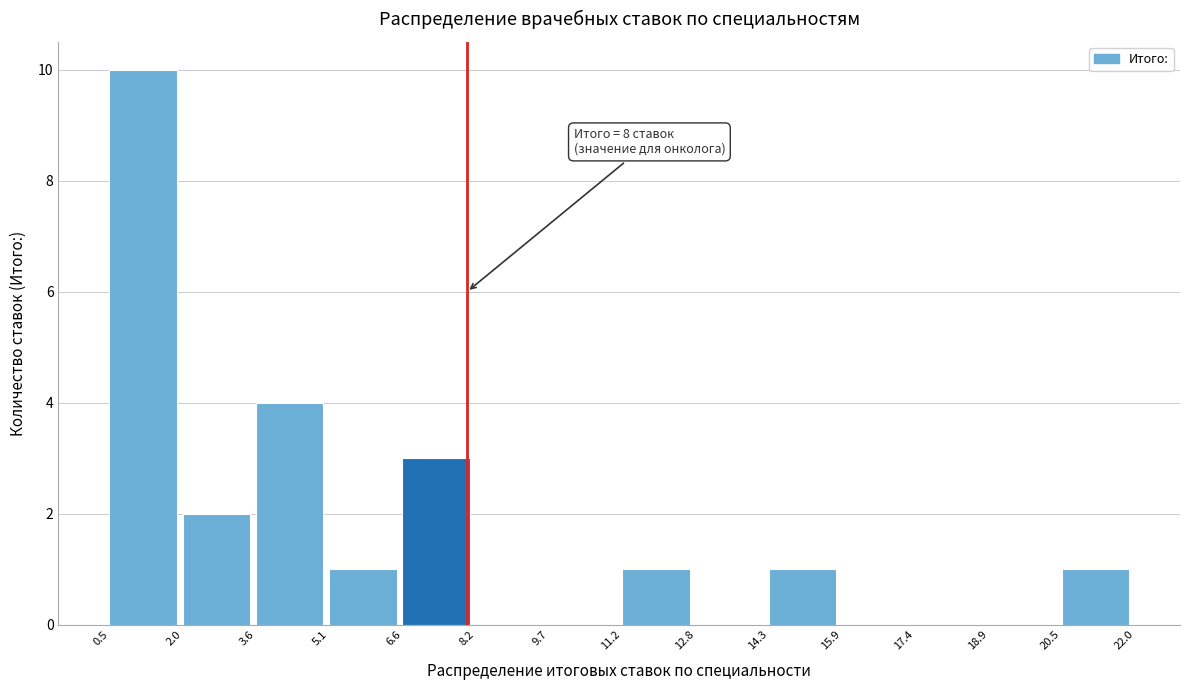

Over which range of the x-axis is the bar tallest?

0.5 to 2.0